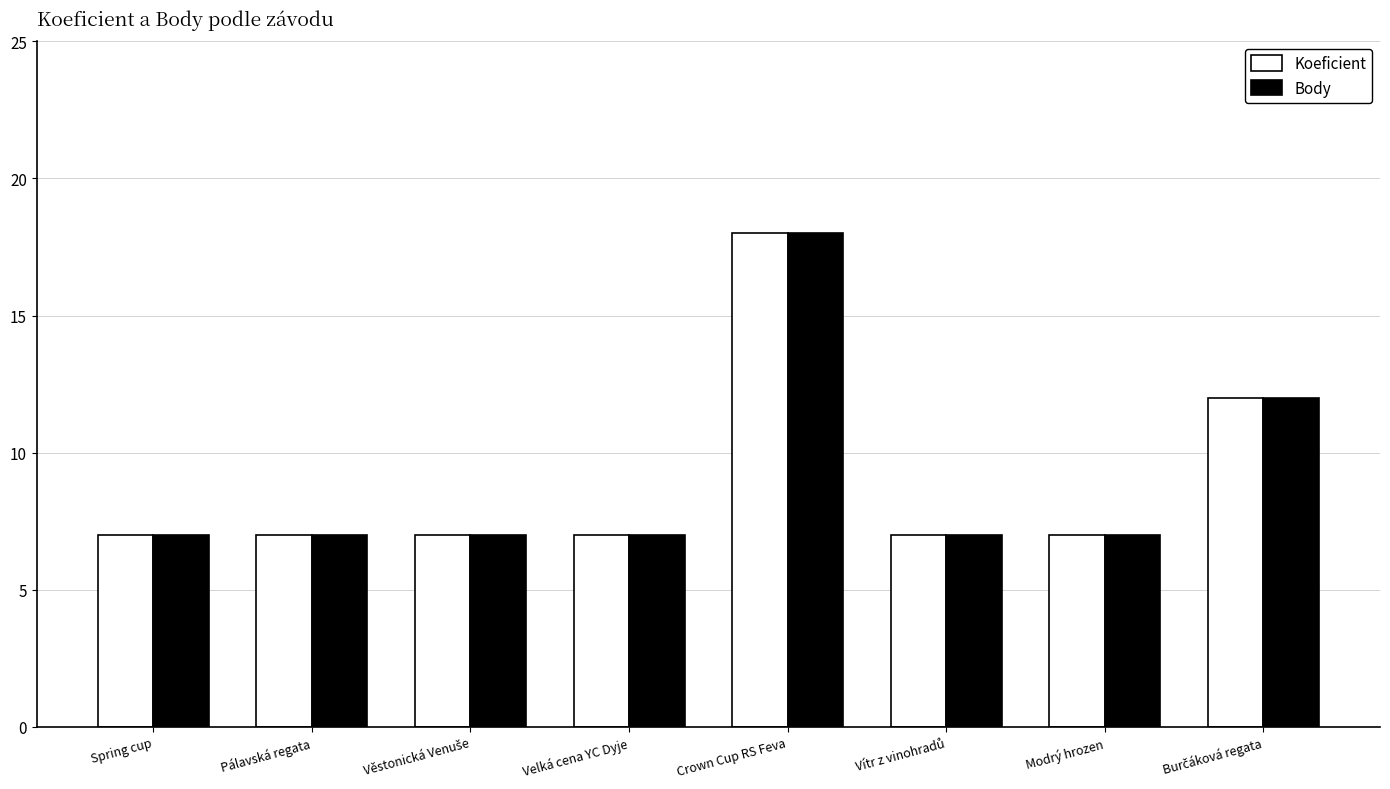

What is the total value across all series at Velká cena YC Dyje?

14